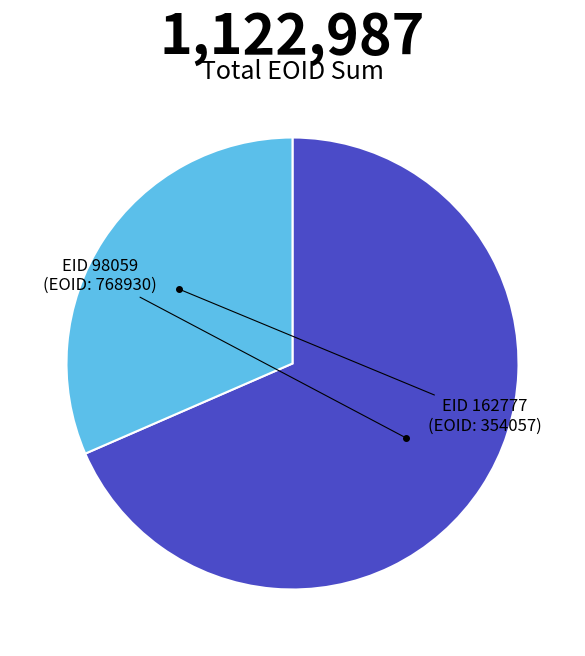

Is there any slice that represents more than half of the pie?

Yes